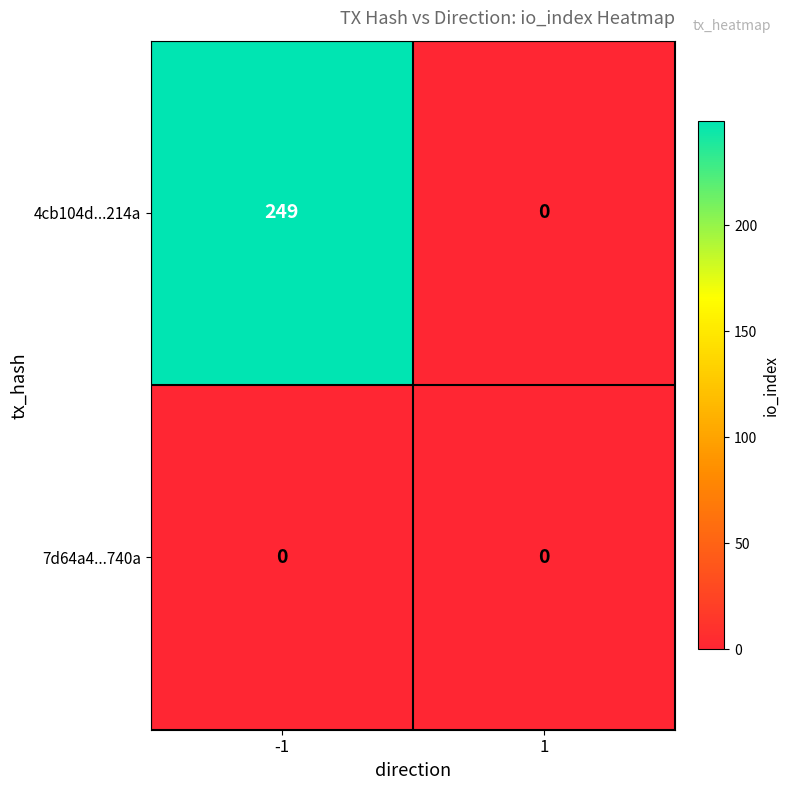

At which category is the sum across all series the highest?

-1